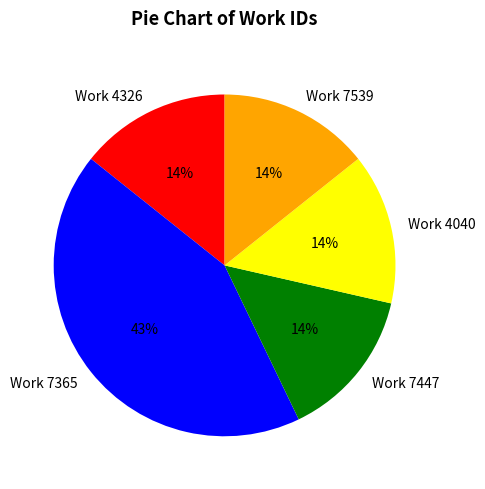

Is there a majority slice in this chart?

No